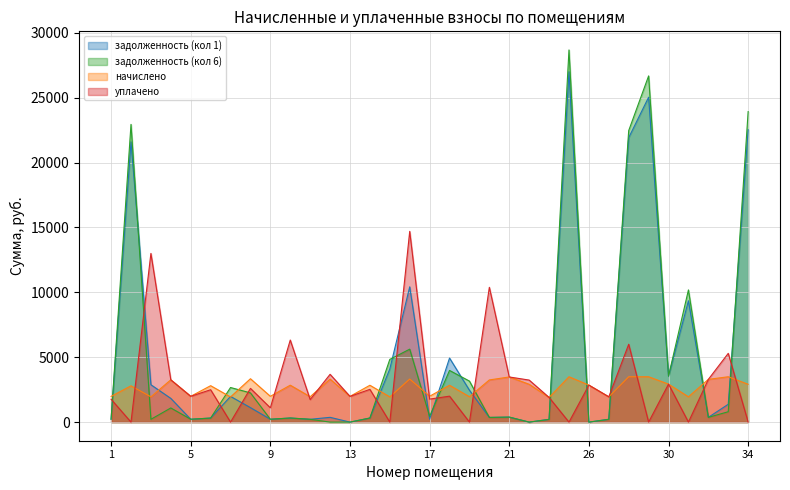

Between 12 and 3, which is larger?

3